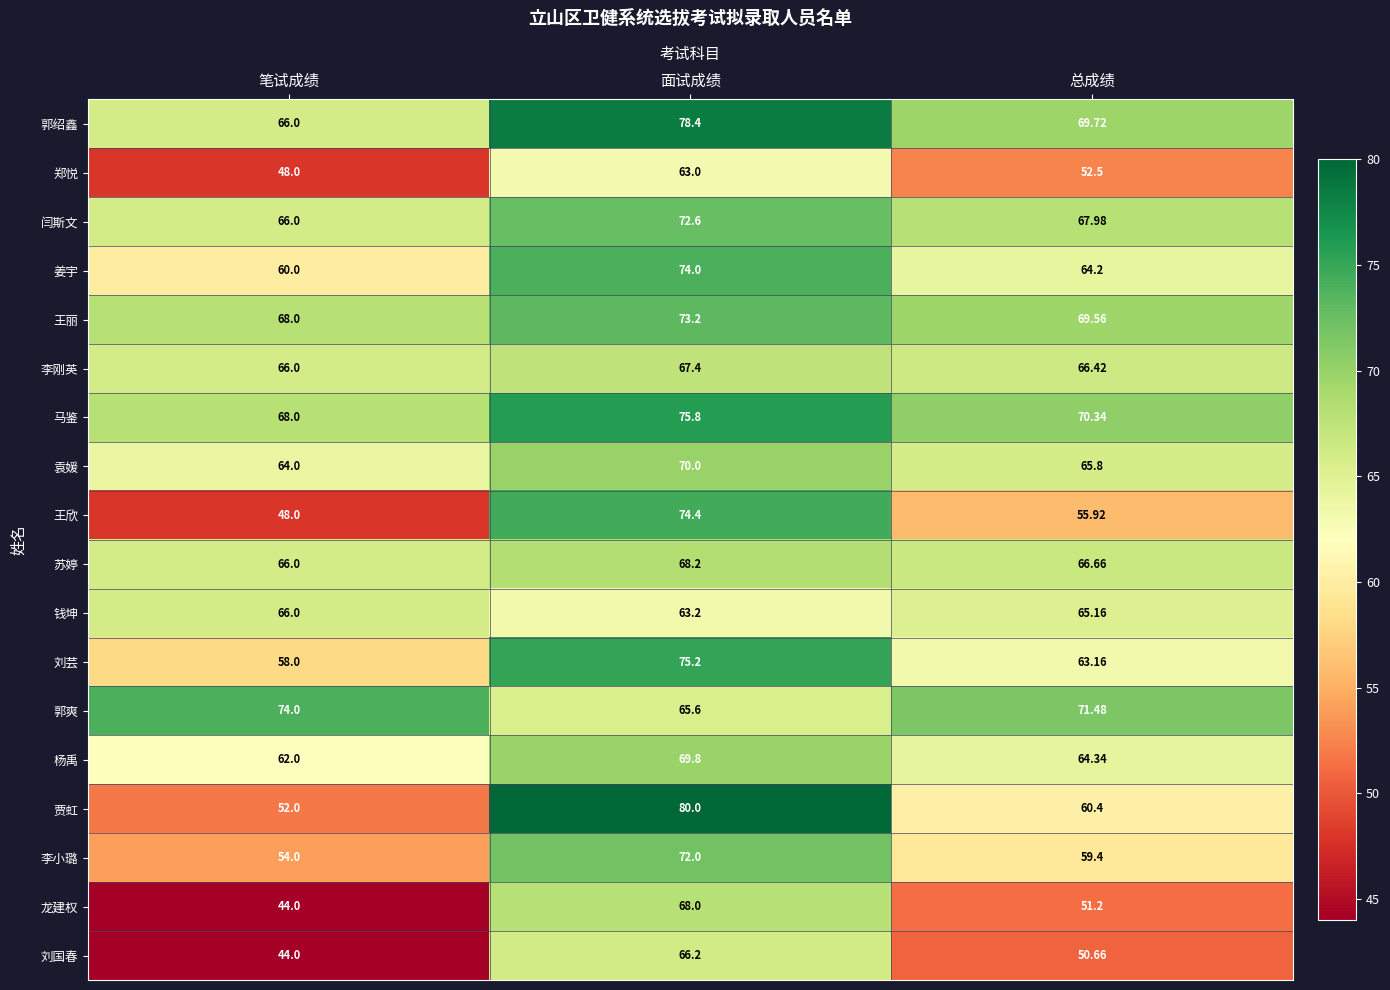

At which category is the sum across all series the highest?

面试成绩